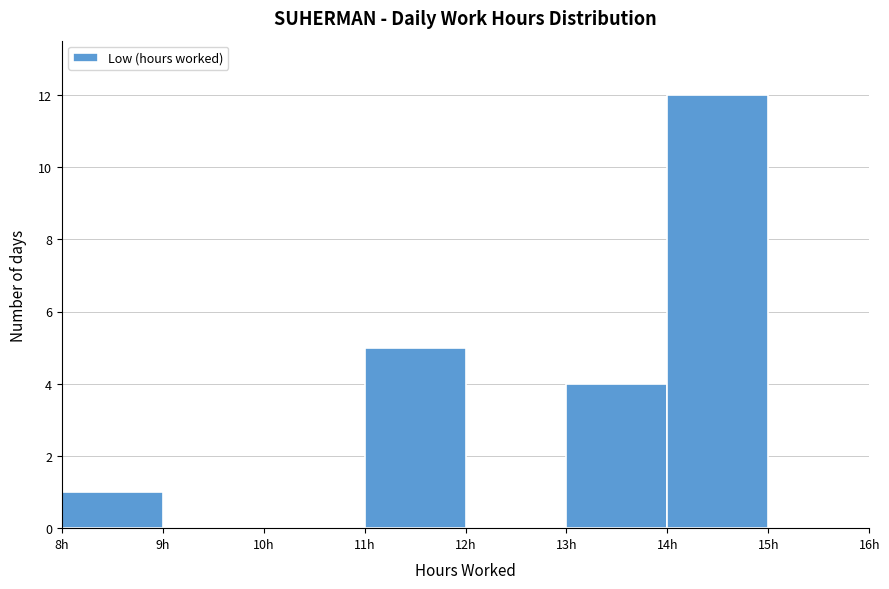

Reading left to right, list every bar in this chart as the range it spans on the x-axis followed by its height. The values are not printed on the chart, so give them approximately, as read against the axis.

8 to 9: 1
9 to 10: 0
10 to 11: 0
11 to 12: 5
12 to 13: 0
13 to 14: 4
14 to 15: 12
15 to 16: 0